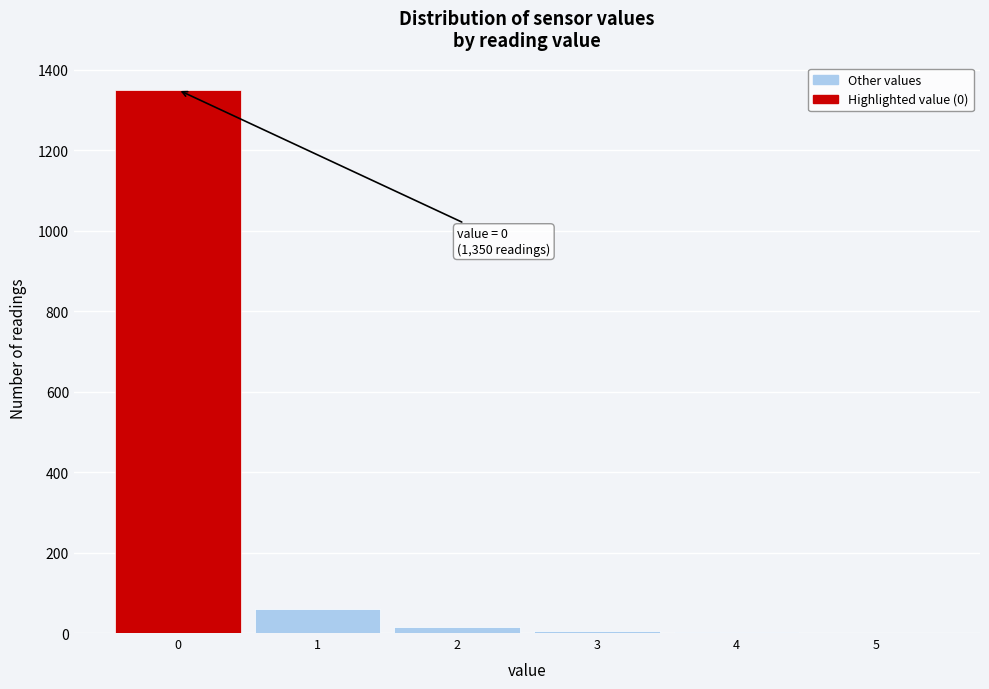

Over which range of the x-axis is the bar tallest?

-0.5 to 0.5